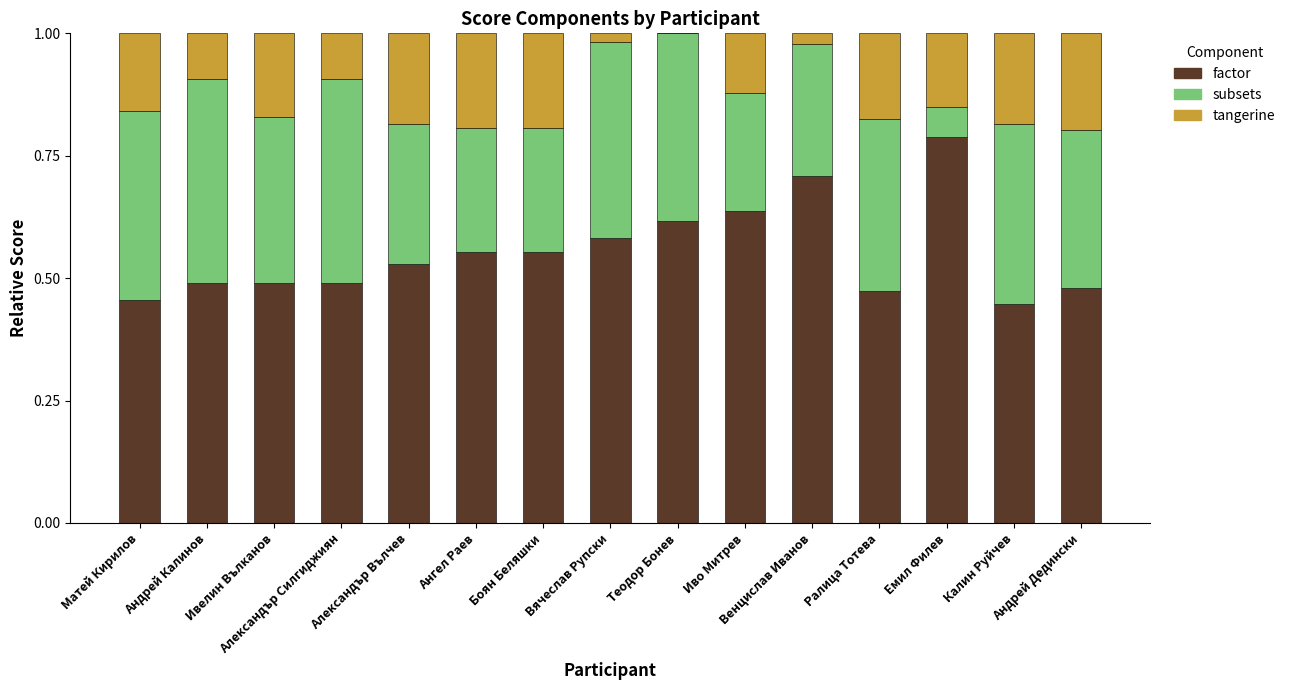

What is the sum of all factor values?

8.3